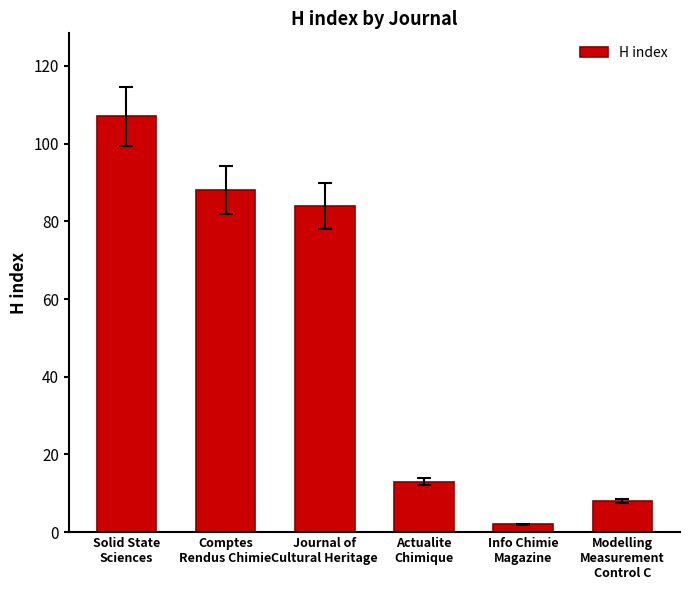

How many bars are there in total?

6